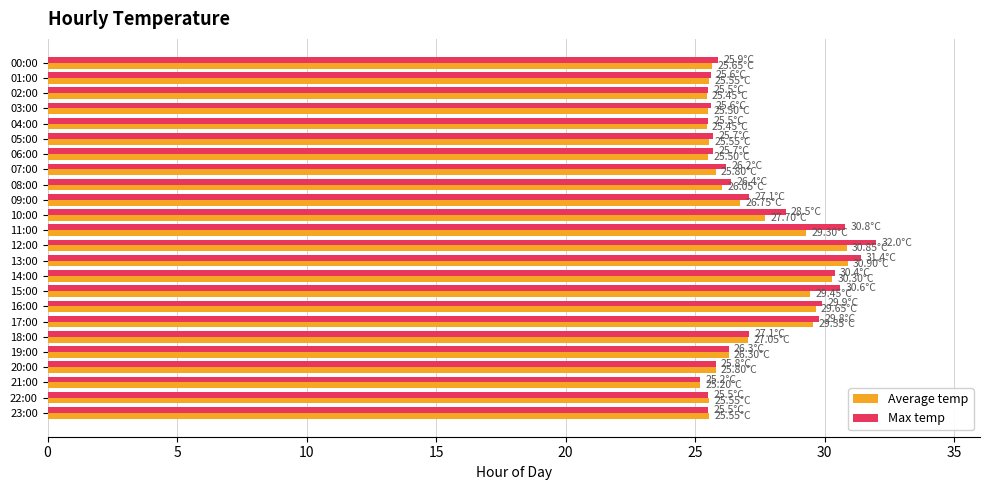

Between 08:00 and 14:00, which series saw the biggest shift?

Average temp